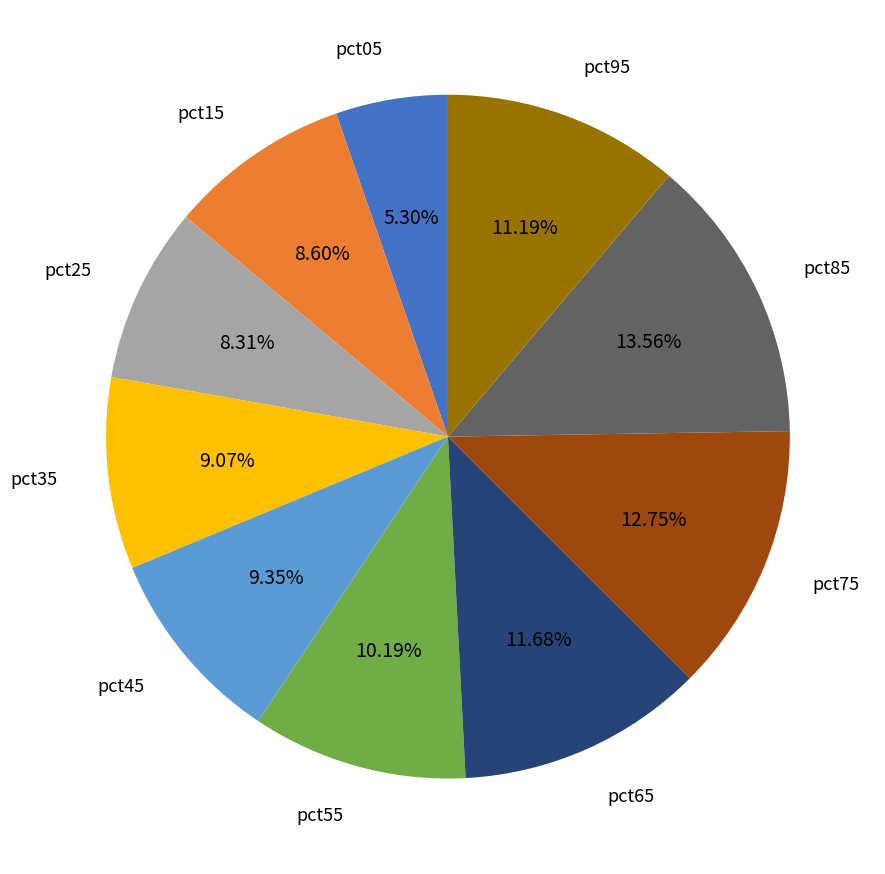

Is the sum of pct45 and pct95 greater than half?

No